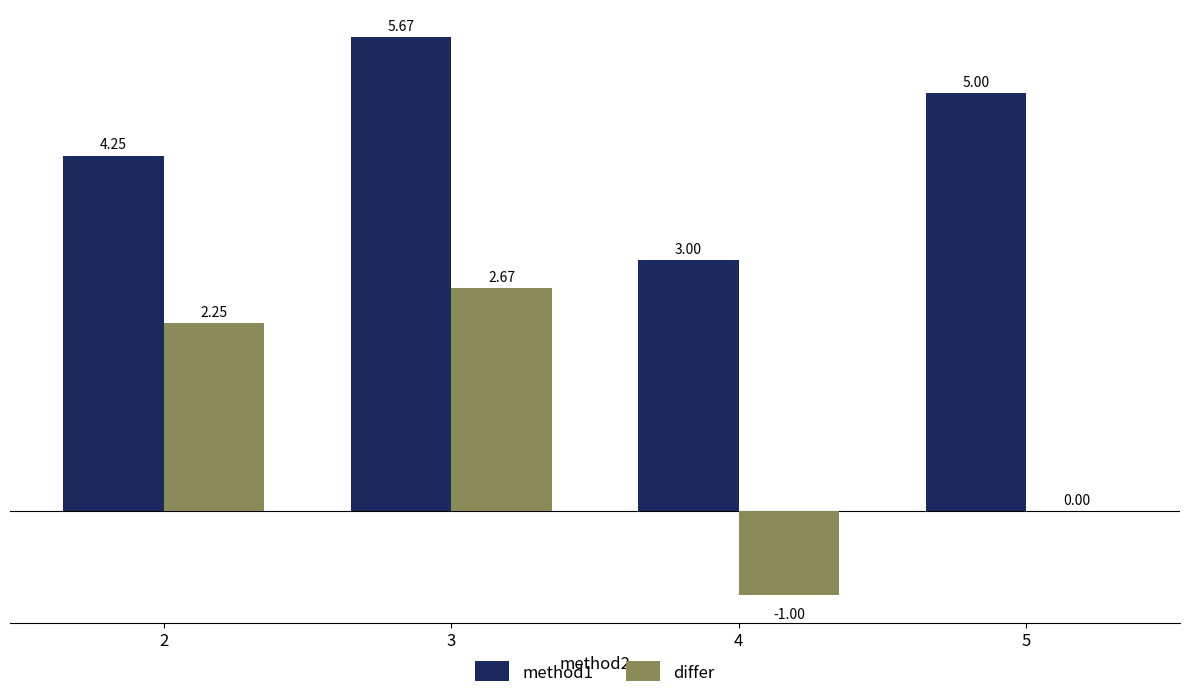

Between 2 and 5, which series saw the biggest shift?

differ